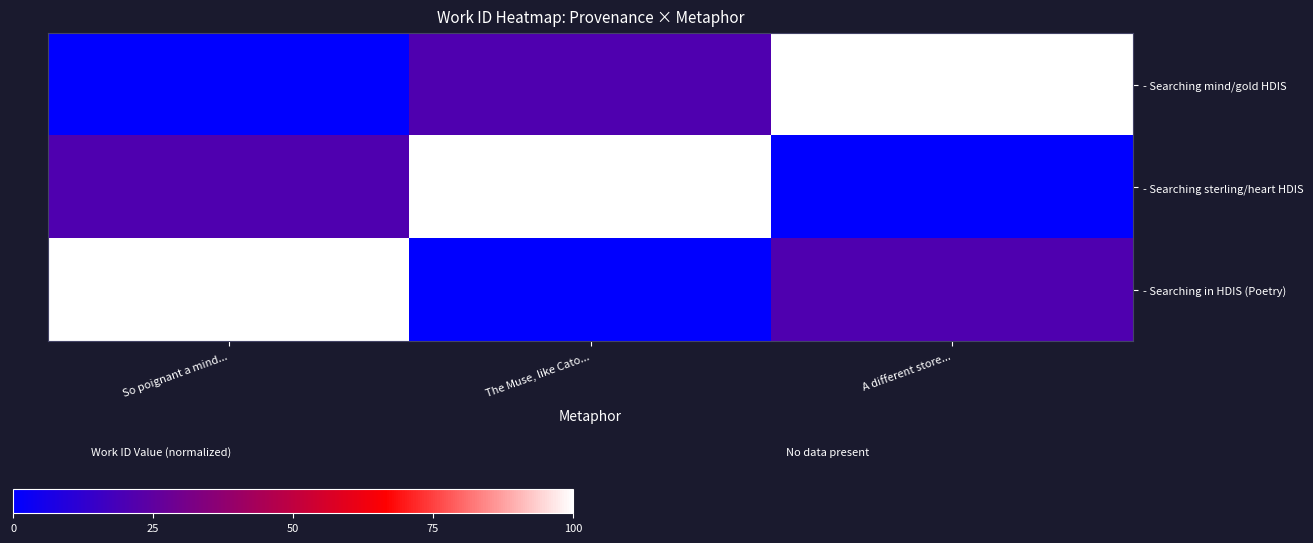

Reading left to right, what are all the values shown in this chart?

- Searching mind/gold HDIS: So poignant a mind...=0.0	The Muse, like Cato...=21.1	A different store...=100.0
- Searching sterling/heart HDIS: So poignant a mind...=21.1	The Muse, like Cato...=100.0	A different store...=0.0
- Searching in HDIS (Poetry): So poignant a mind...=100.0	The Muse, like Cato...=0.0	A different store...=21.1